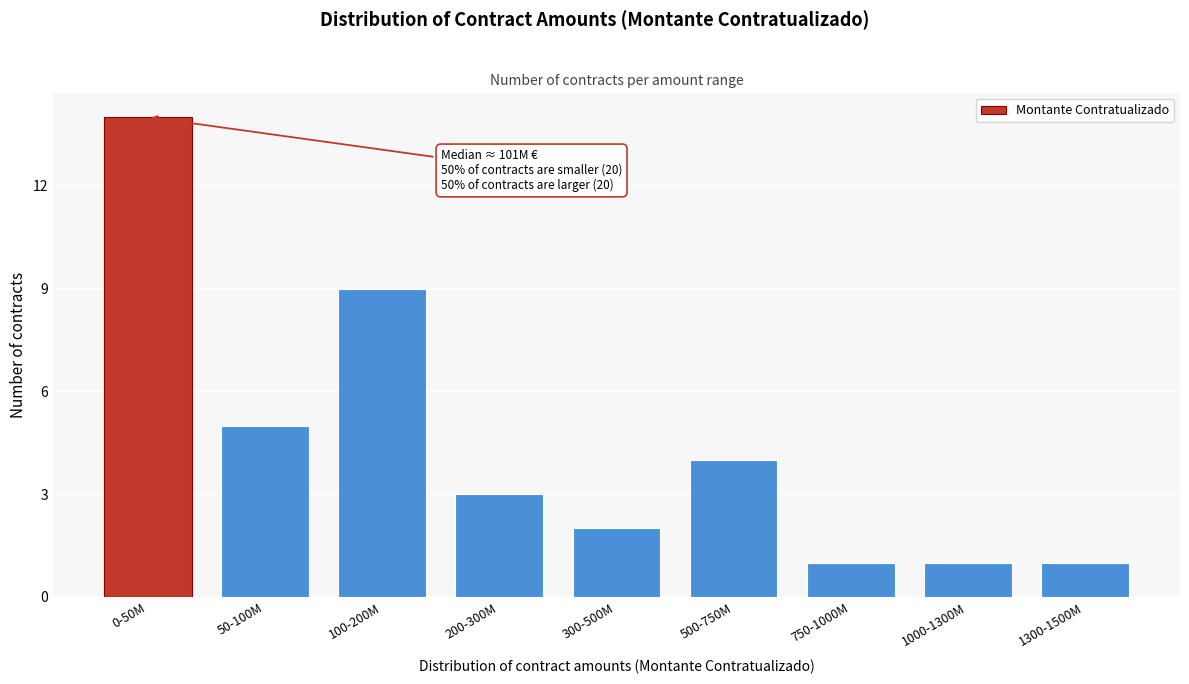

Reading right to left, list all the values displayed in this chart.

1	1	1	4	2	3	9	5	14